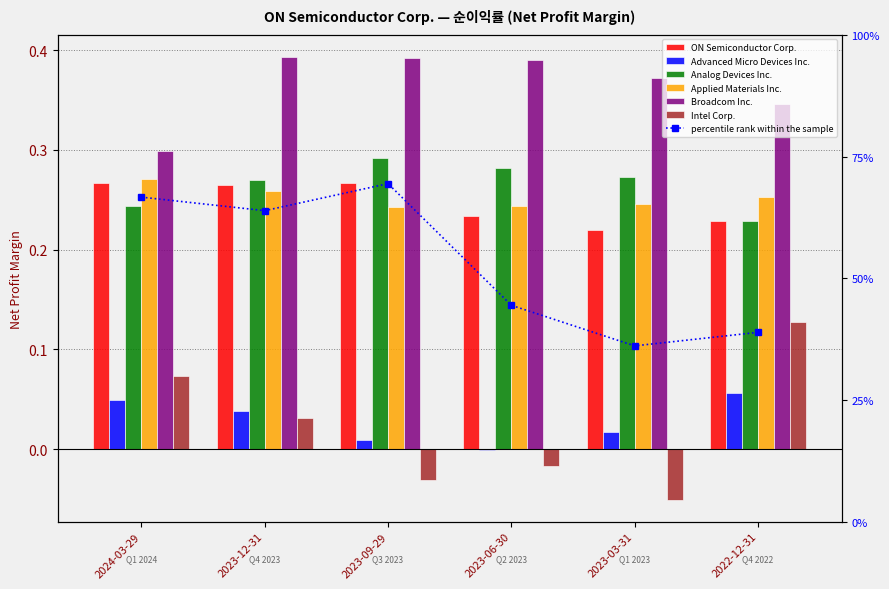

What is the value of the Analog Devices Inc. bar at the 2nd from the left?

0.3